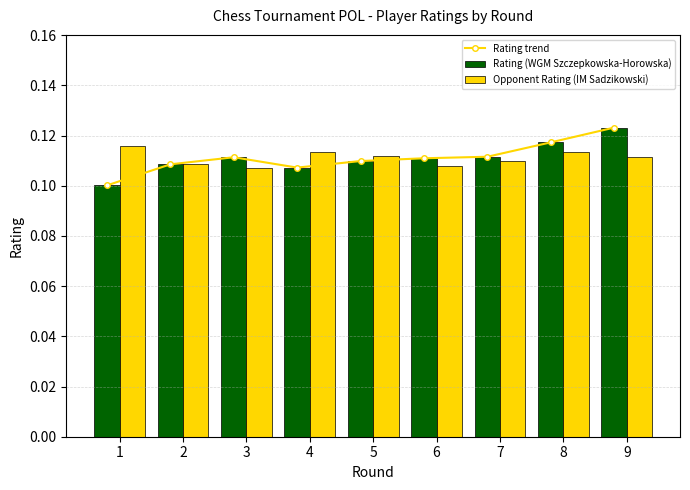

True or false: Rating (WGM Szczepkowska-Horowska) has a value of 0.2 at 7.

False